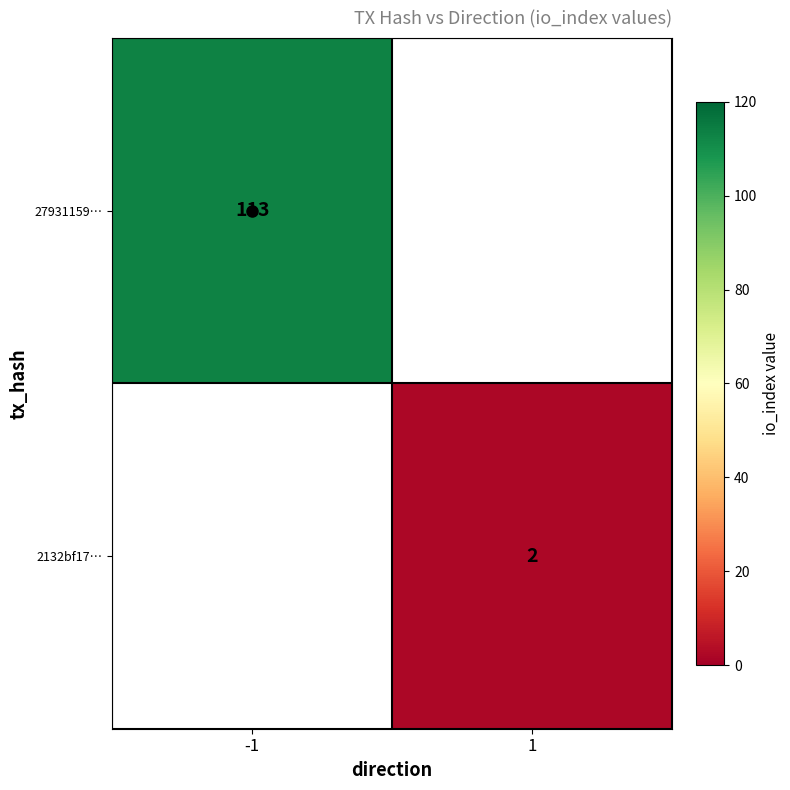

Which category has the lowest value in the 27931159… series?

-1